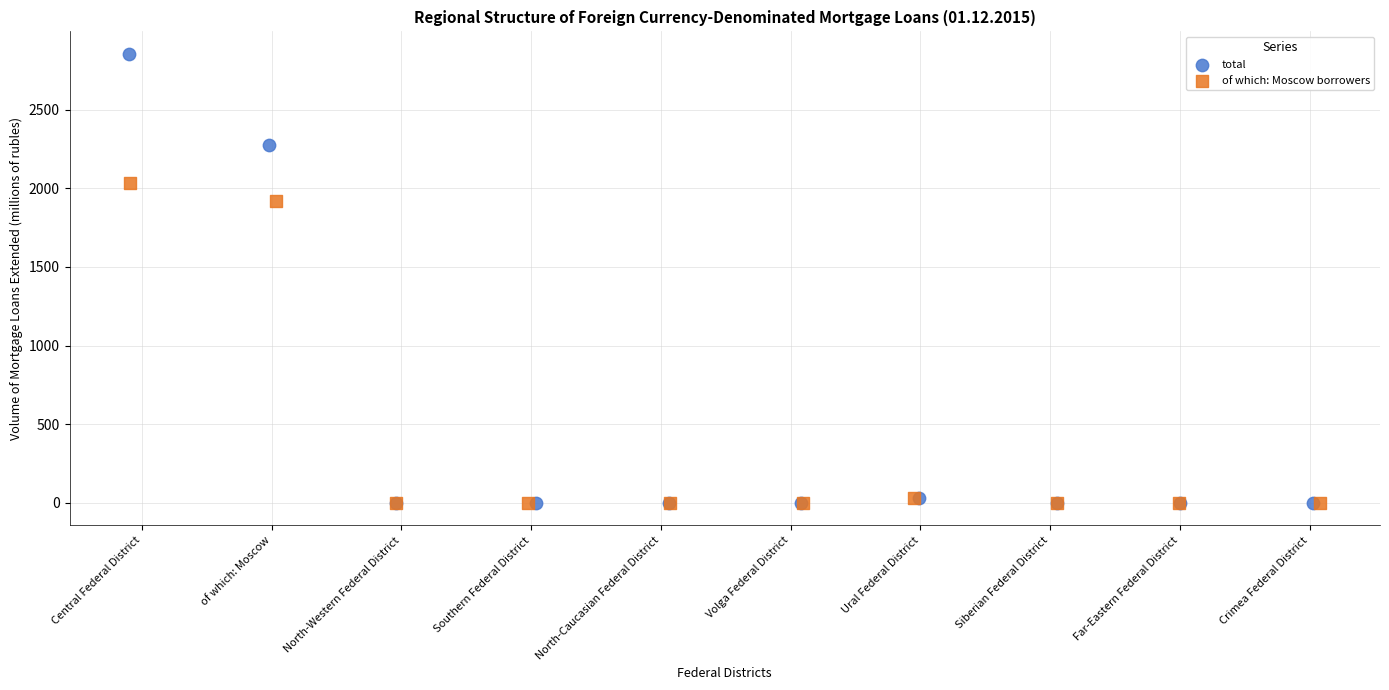

What are all the series names shown in the legend?

total, of which: Moscow borrowers